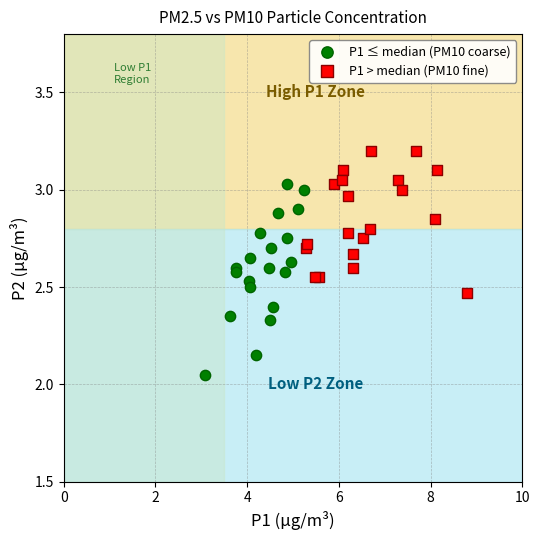

Which series reaches the maximum Y coordinate?

P1 > median (PM10 fine)